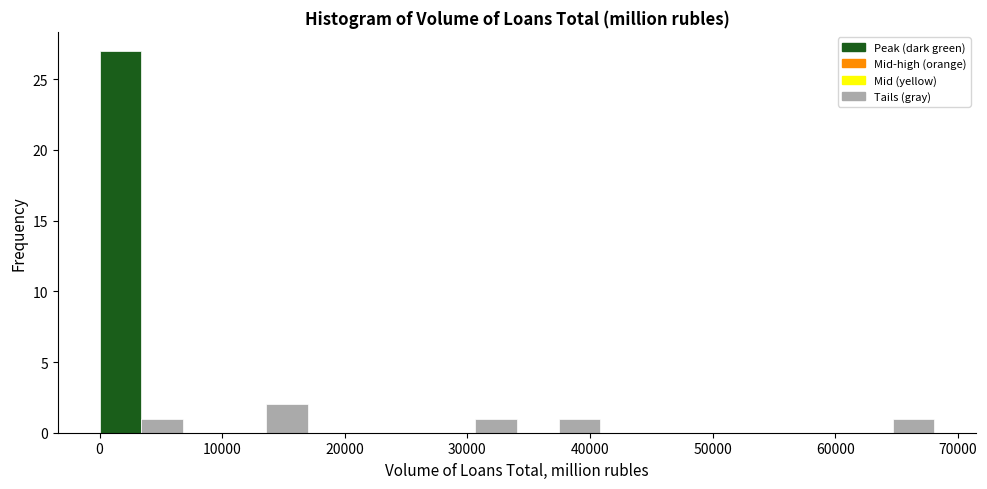

Read against the x-axis, roughly where is the centre of the tallest bar?

2000